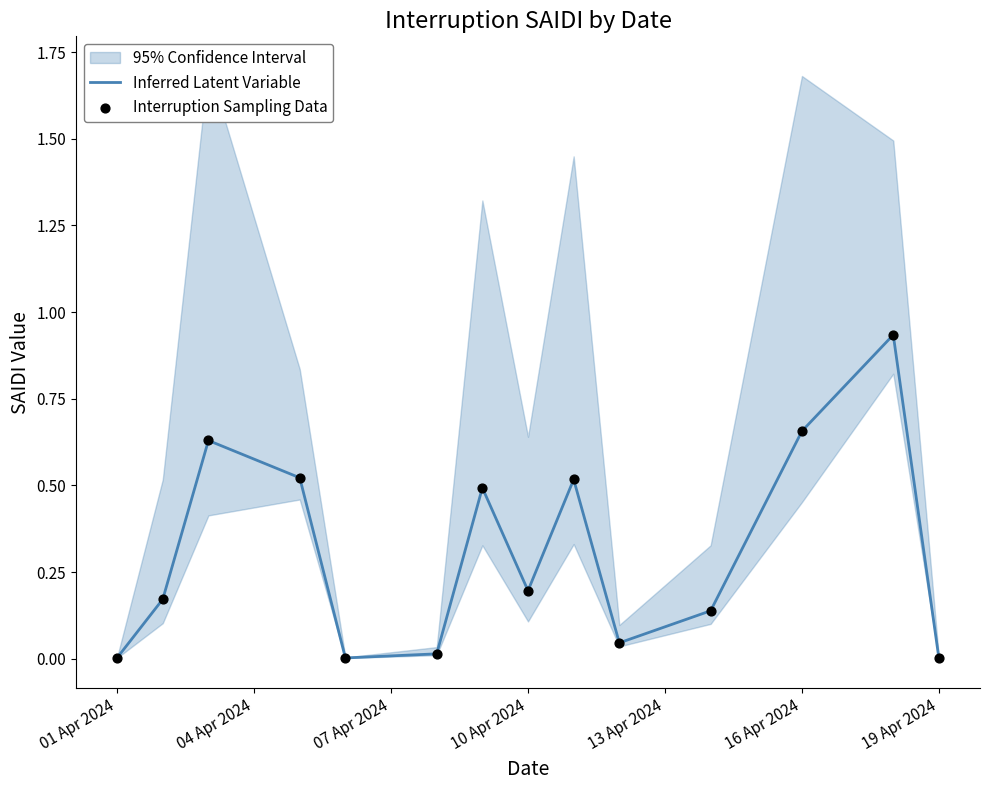

Is it true that Inferred Latent Variable equals 0.3 at 10 Apr 2024?

False